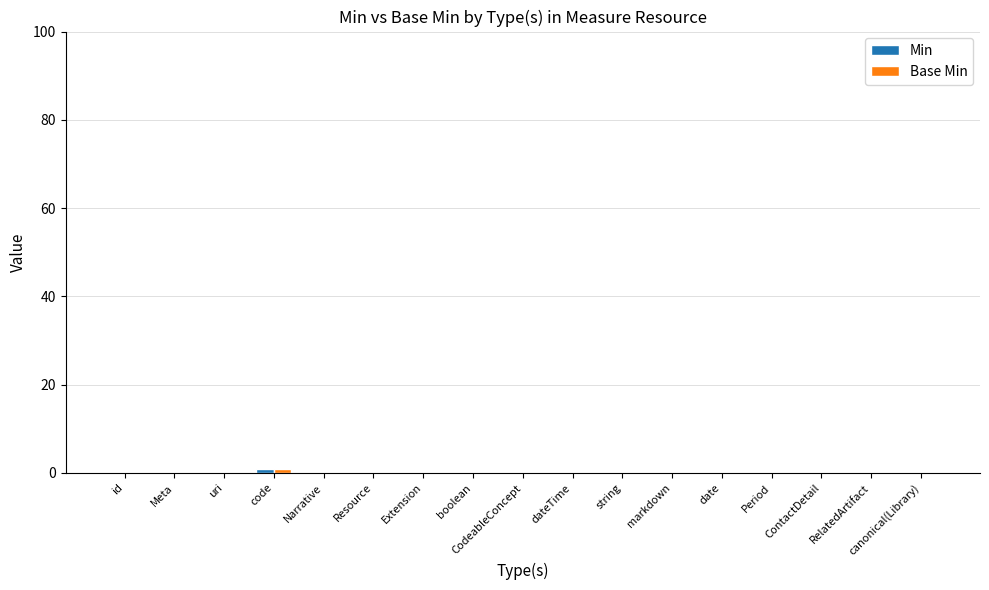

True or false: Min has a value of 0 at ContactDetail.

True